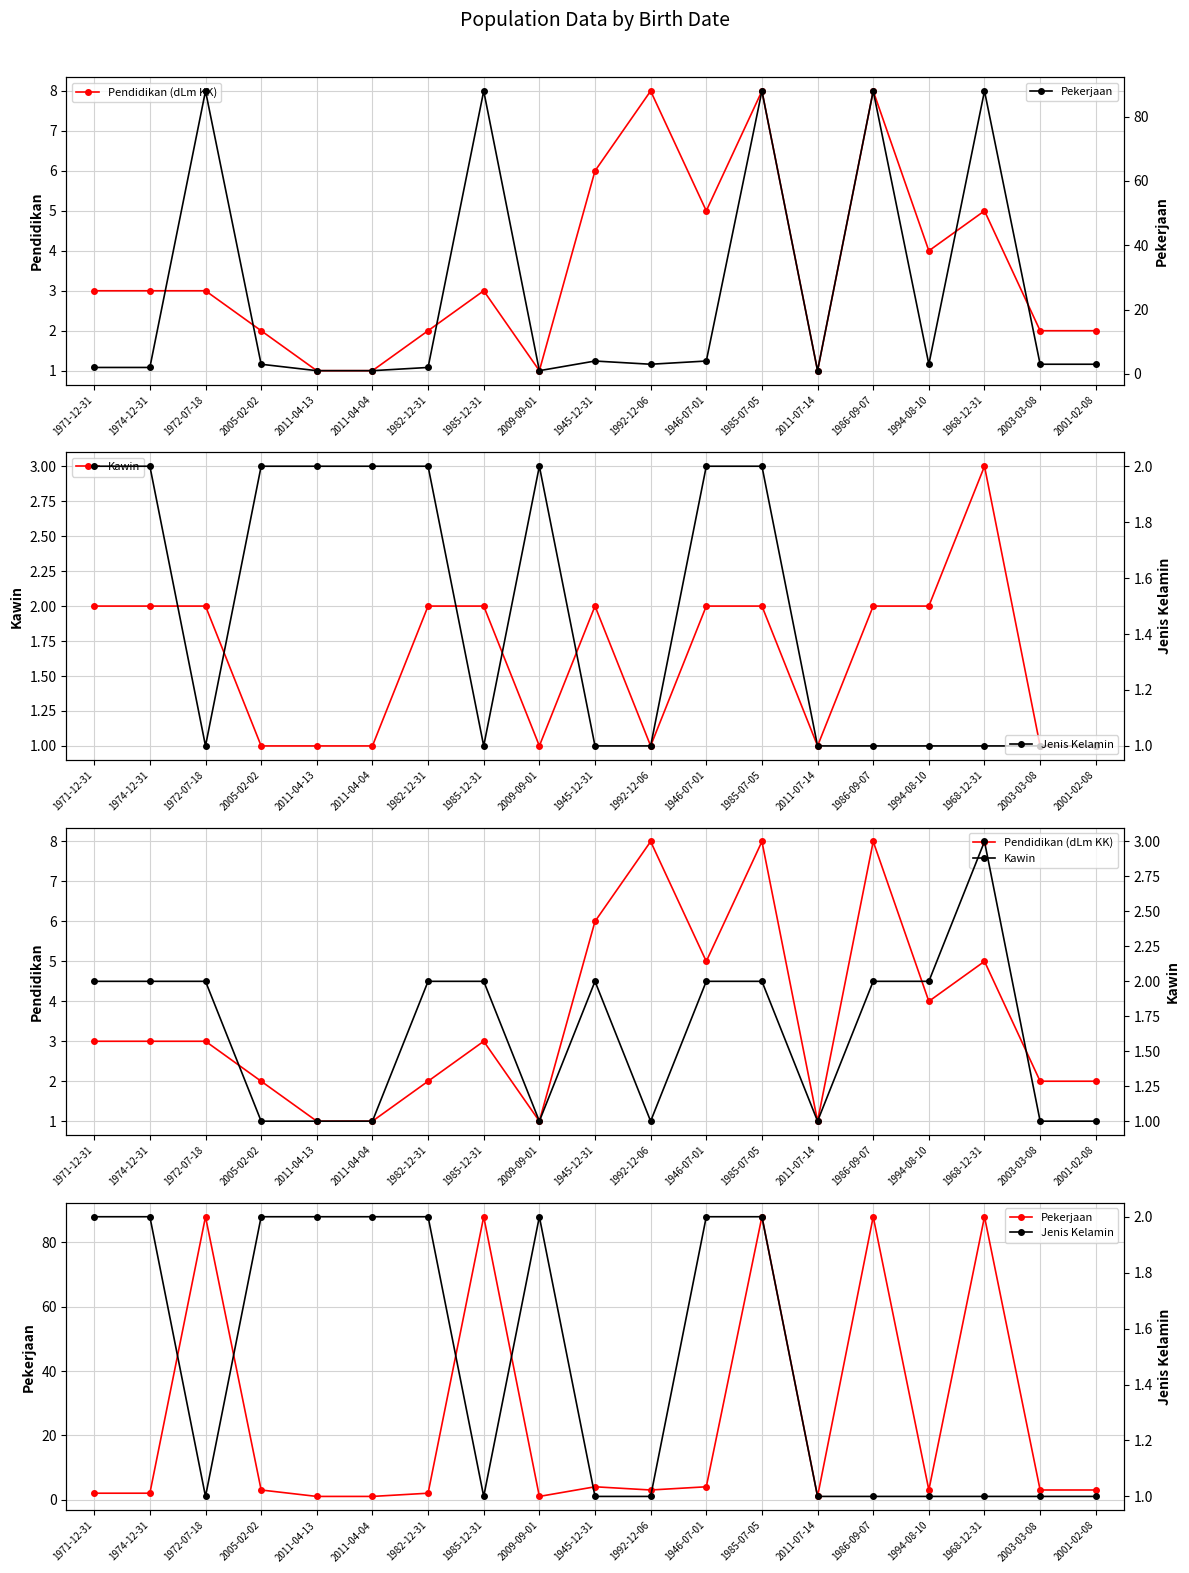

What is the greatest value displayed?

88